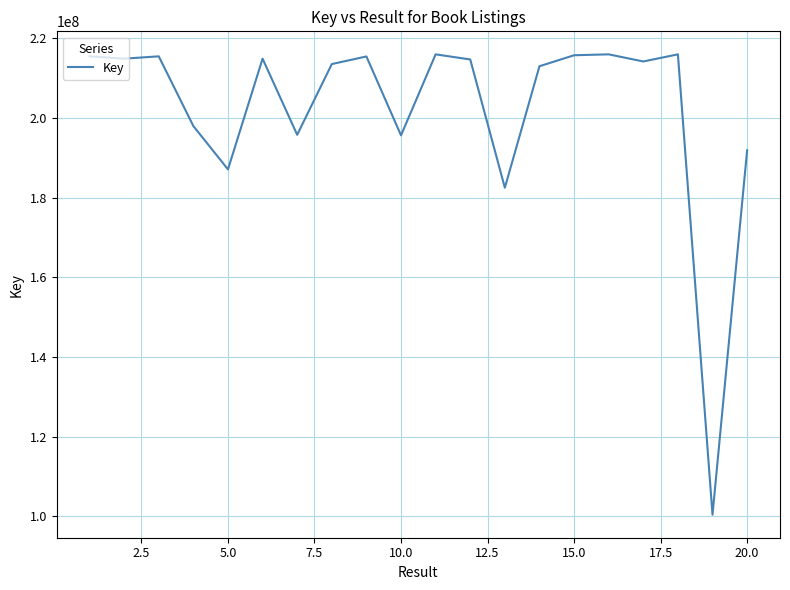

What is the difference between the maximum and minimum values?

115568360